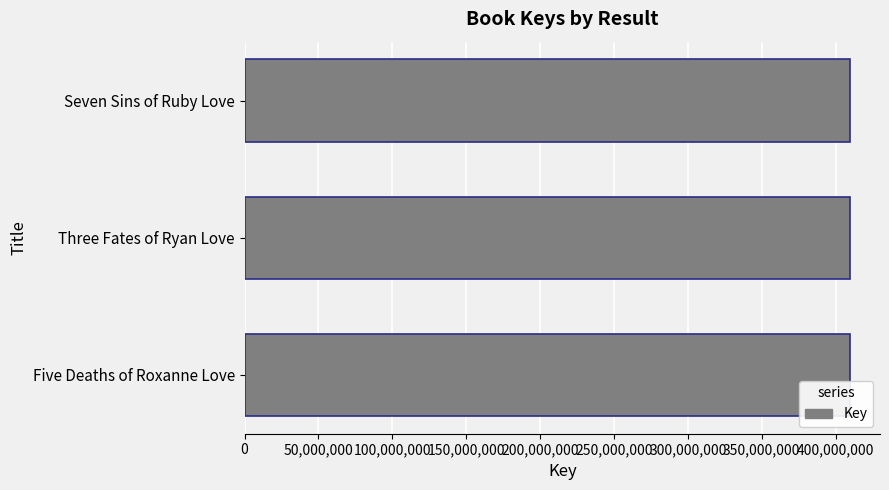

What is the ratio of the value at Three Fates of Ryan Love to the value at Seven Sins of Ruby Love?

1.0